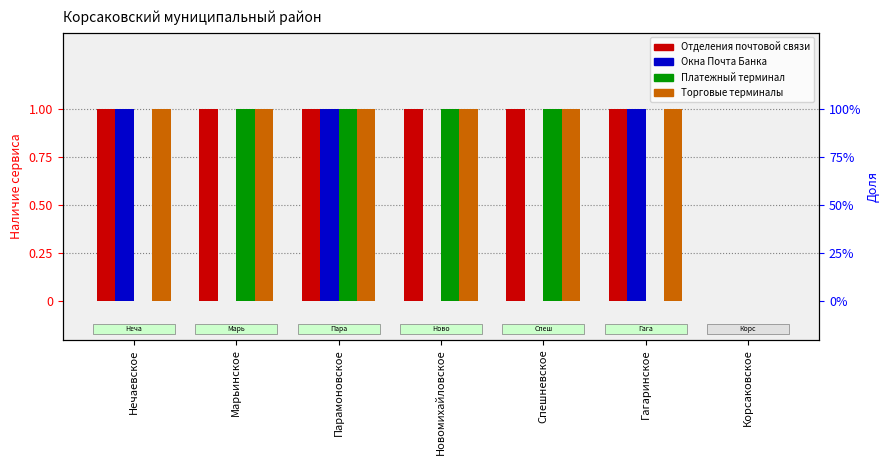

Which series changed the most between Нечаевское and Корсаковское?

Отделения почтовой связи